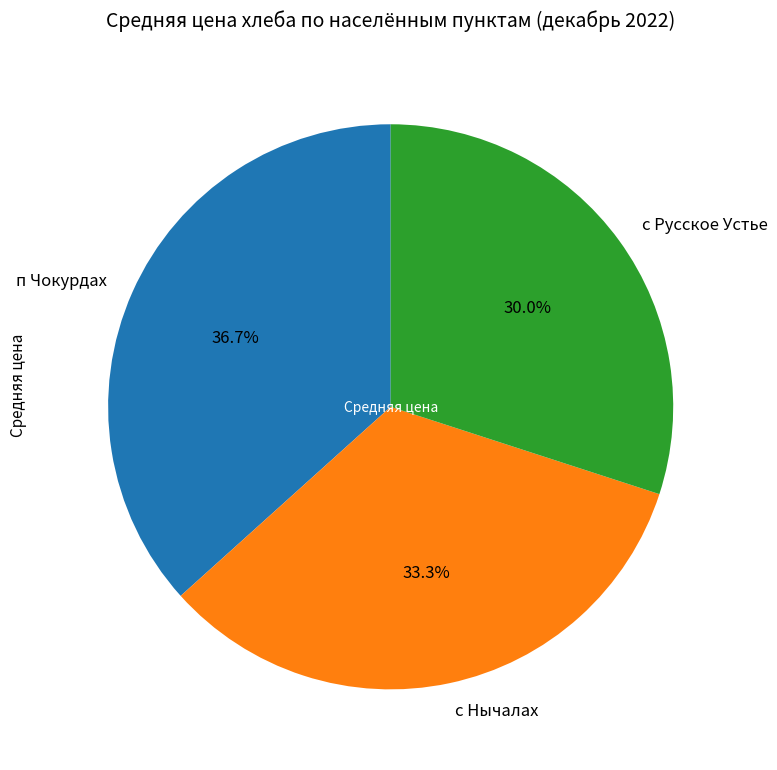

What is the smallest slice in the pie chart?

с Русское Устье